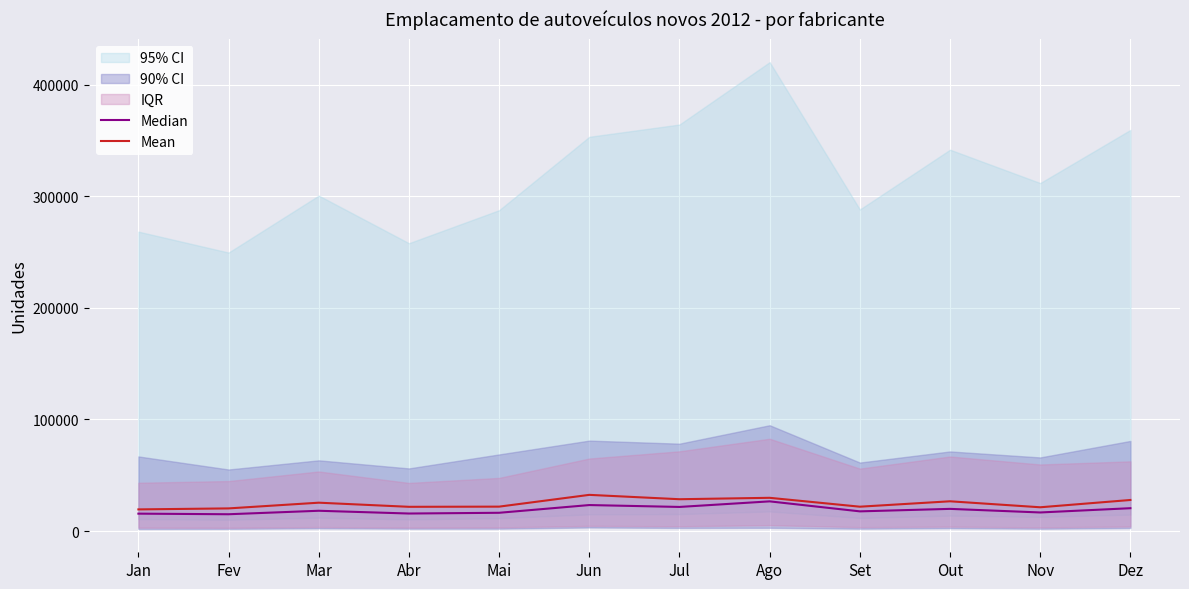

What is the approximate value of Mean at Fev?

20336